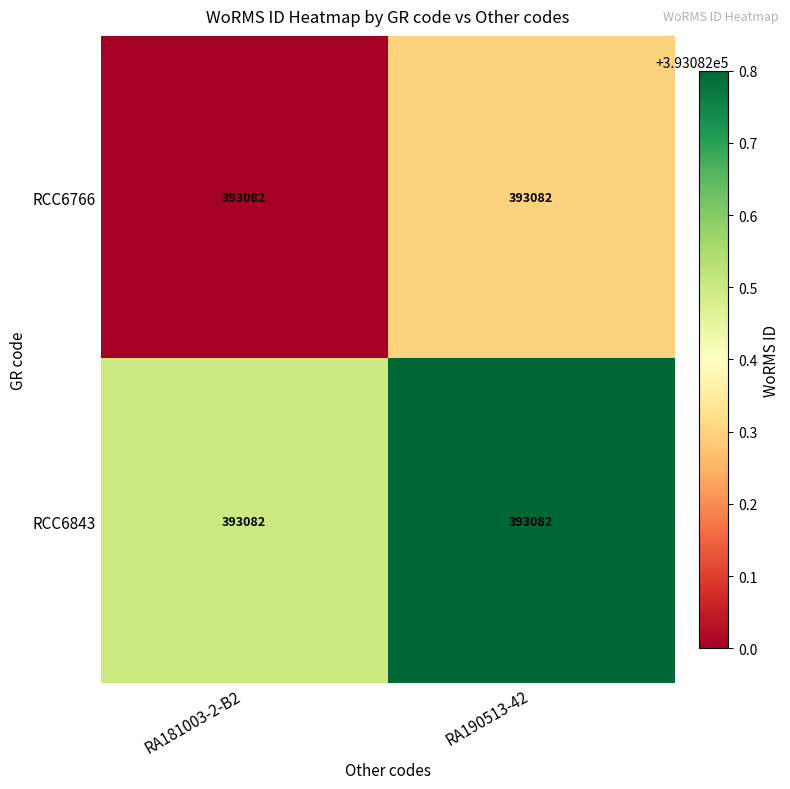

Reading left to right, what are all the values shown in this chart?

RCC6766: RA181003-2-B2=393082.0	RA190513-42=393082.0
RCC6843: RA181003-2-B2=393082.0	RA190513-42=393082.0